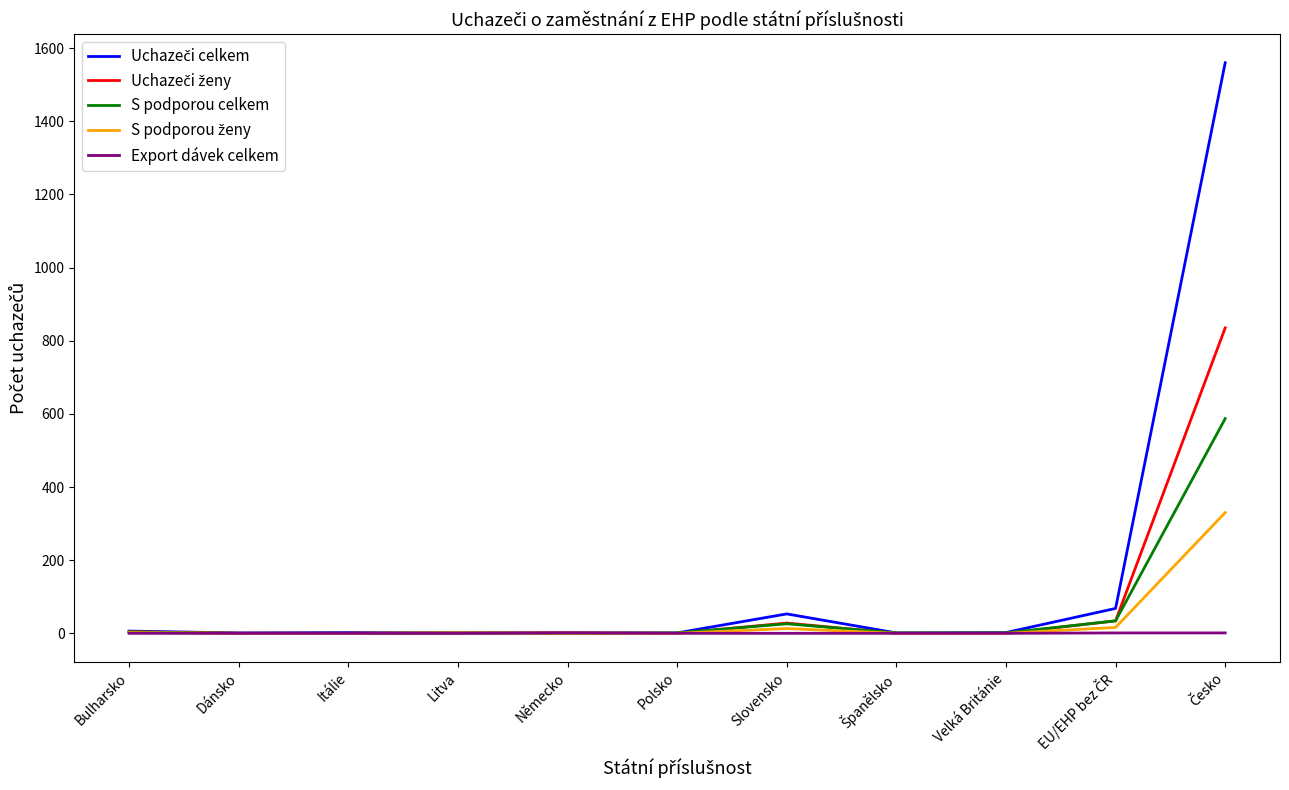

What is the greatest value displayed?

1560